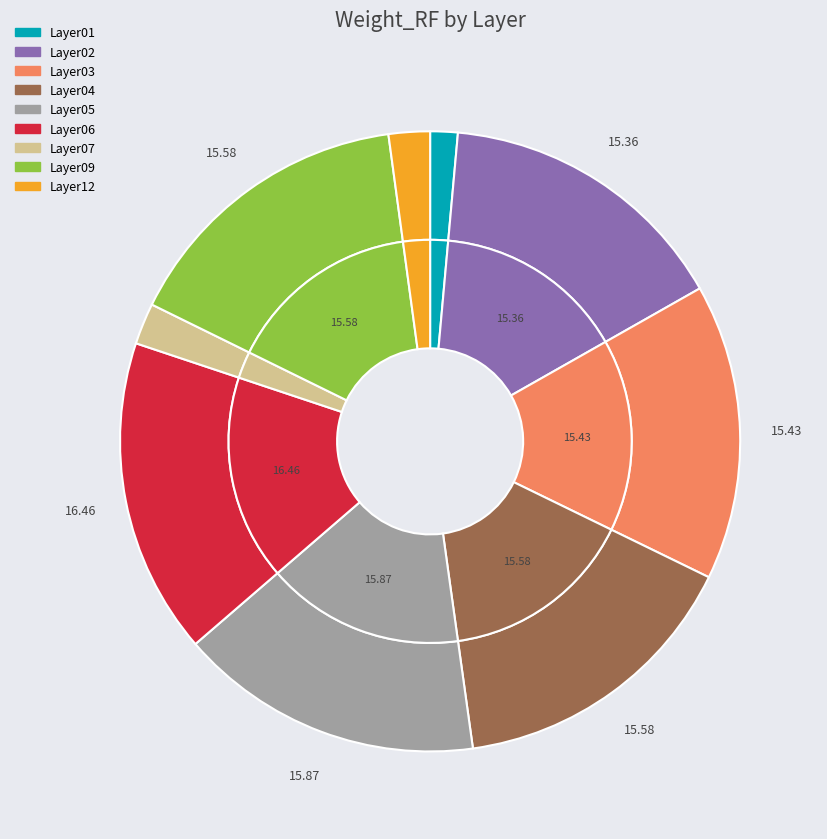

Rank the categories by value from highest to lowest.

Layer06, Layer05, Layer04, Layer09, Layer03, Layer02, Layer07, Layer12, Layer01